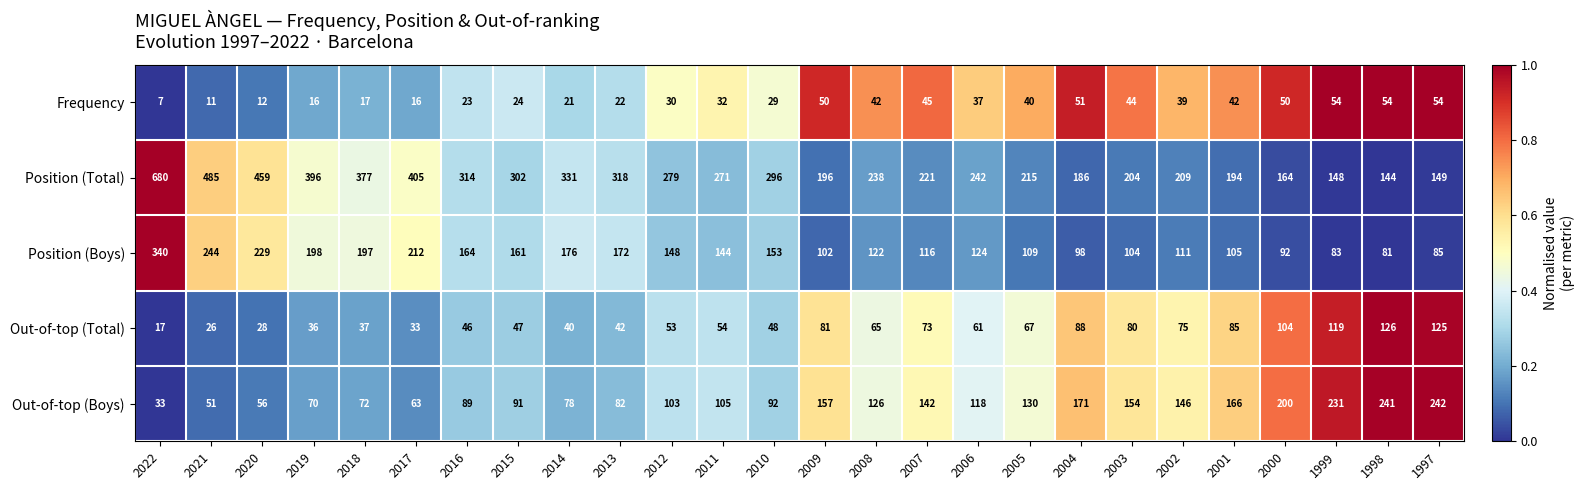

What is the total value across all series at 2016?

636